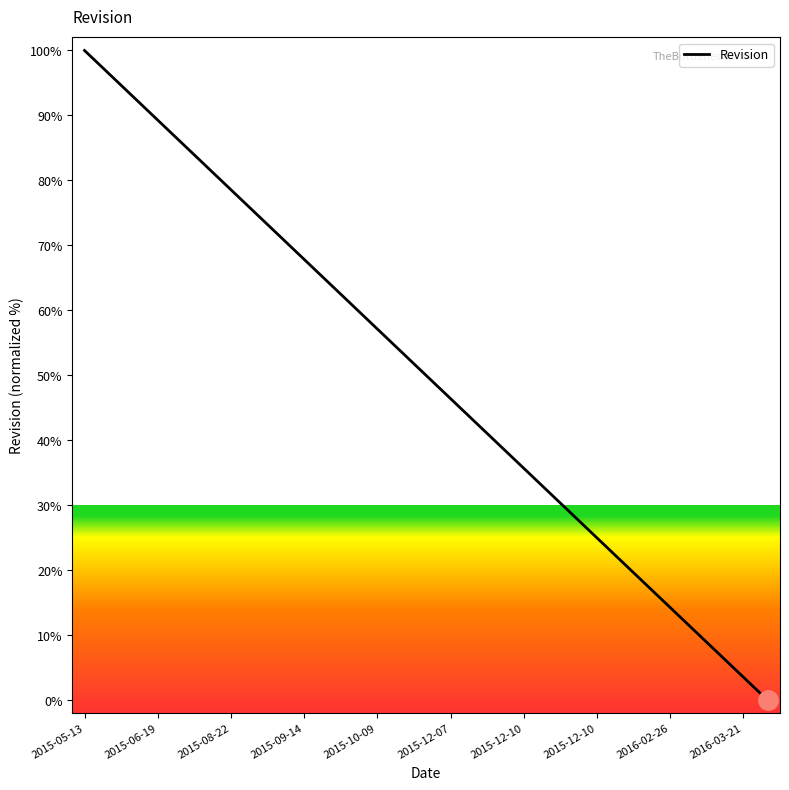

What is the difference between the second highest and second lowest values?

92.9